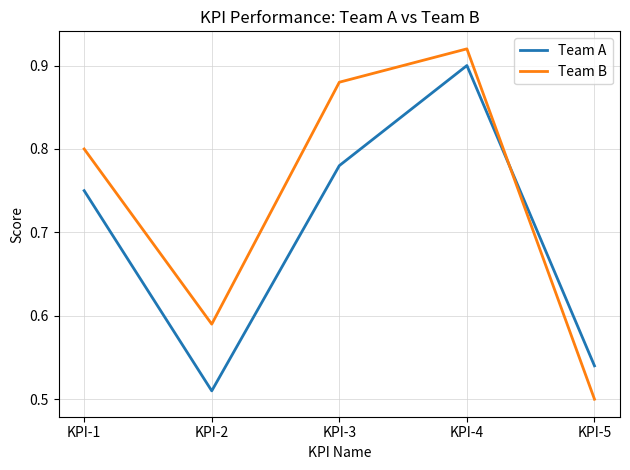

Count the number of categories in the chart.

5